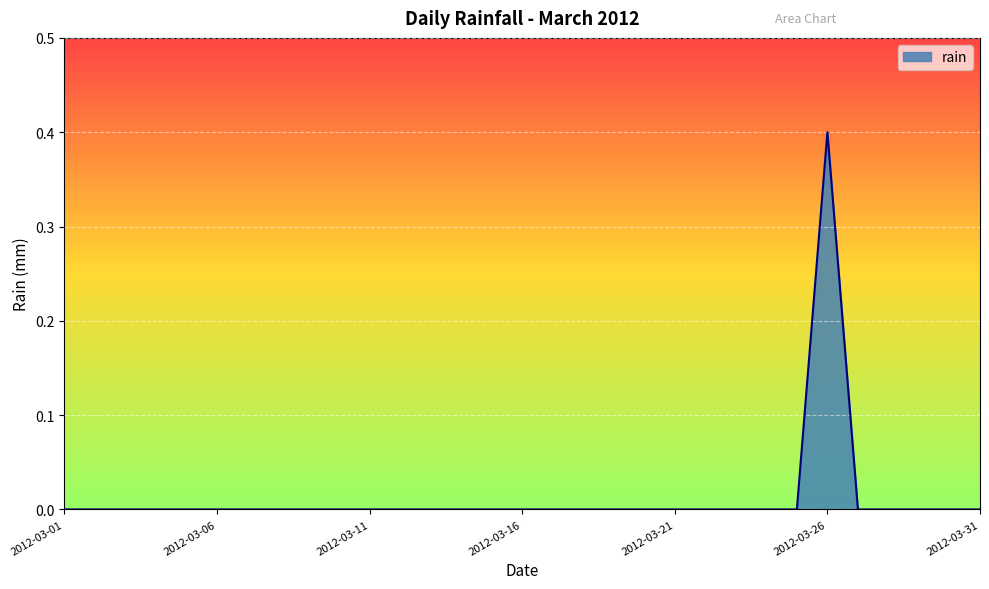

What is the greatest value displayed?

0.4